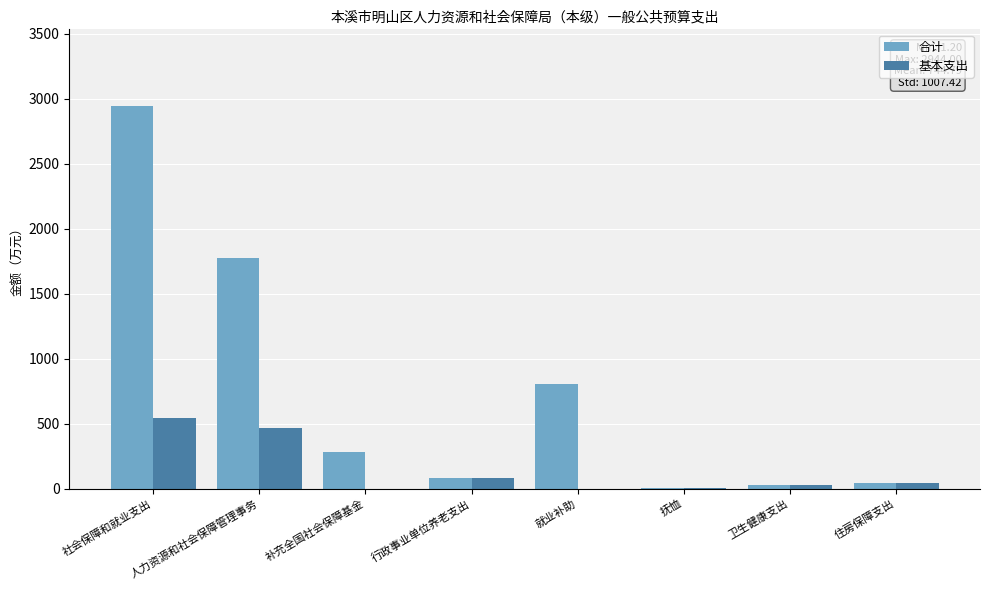

What is the average value of the 基本支出 series?

145.3